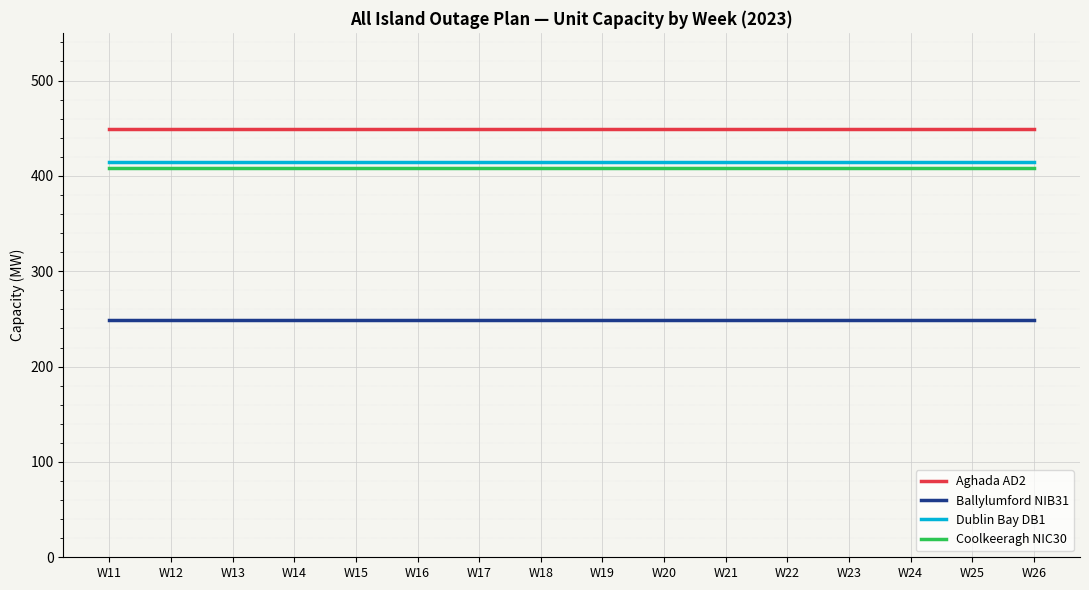

Reading left to right, transcribe all the data shown in this chart.

Aghada AD2: 449	449	449	449	449	449	449	449	449	449	449	449	449	449	449	449
Ballylumford NIB31: 249	249	249	249	249	249	249	249	249	249	249	249	249	249	249	249
Dublin Bay DB1: 415	415	415	415	415	415	415	415	415	415	415	415	415	415	415	415
Coolkeeragh NIC30: 408	408	408	408	408	408	408	408	408	408	408	408	408	408	408	408